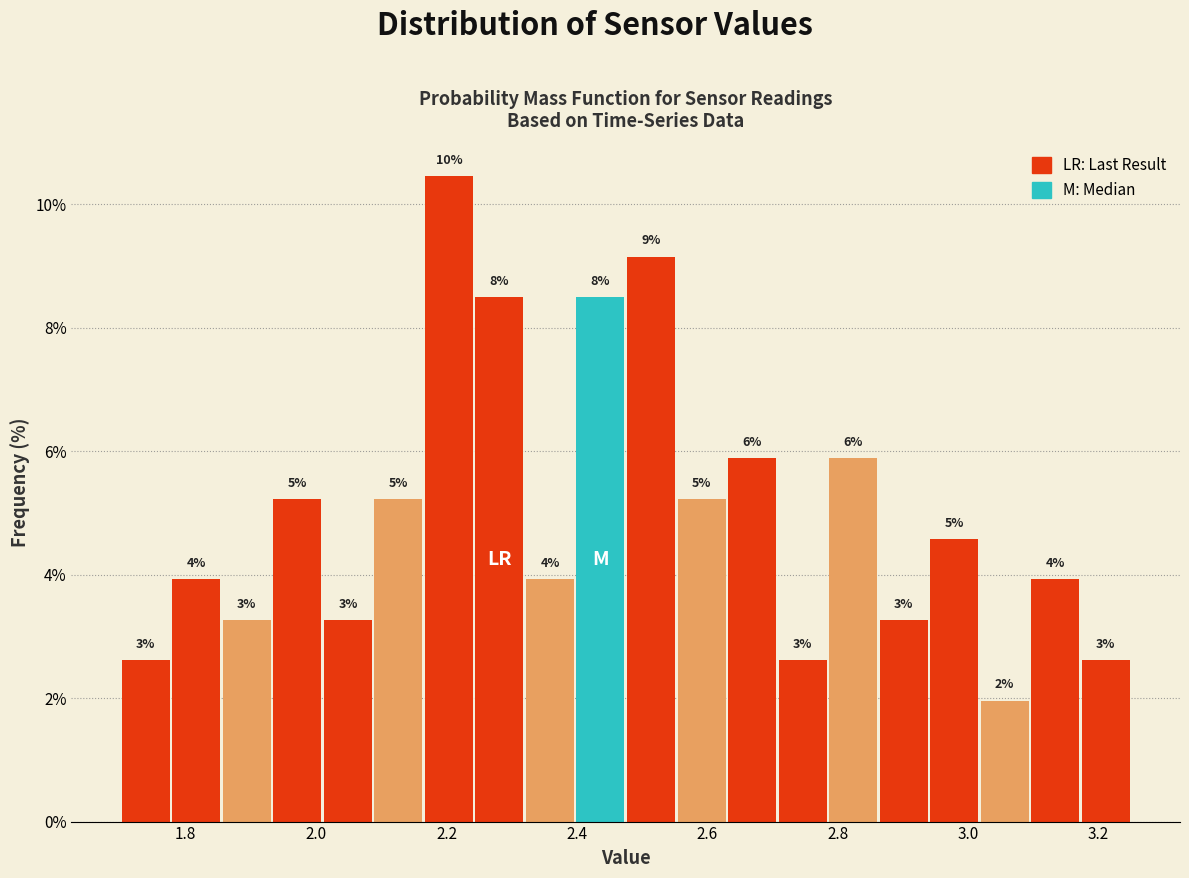

Around what value on the x-axis is the tallest bar? Give the approximate position of its centre, as read against the axis.

2.20